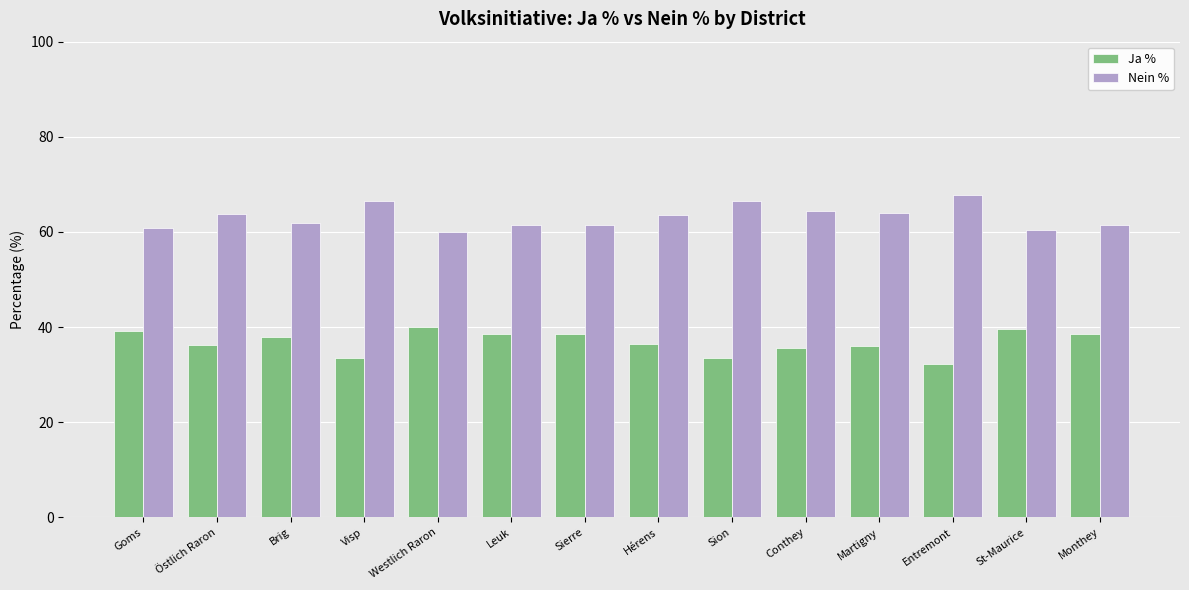

Which label corresponds to the largest value in the chart?

Entremont